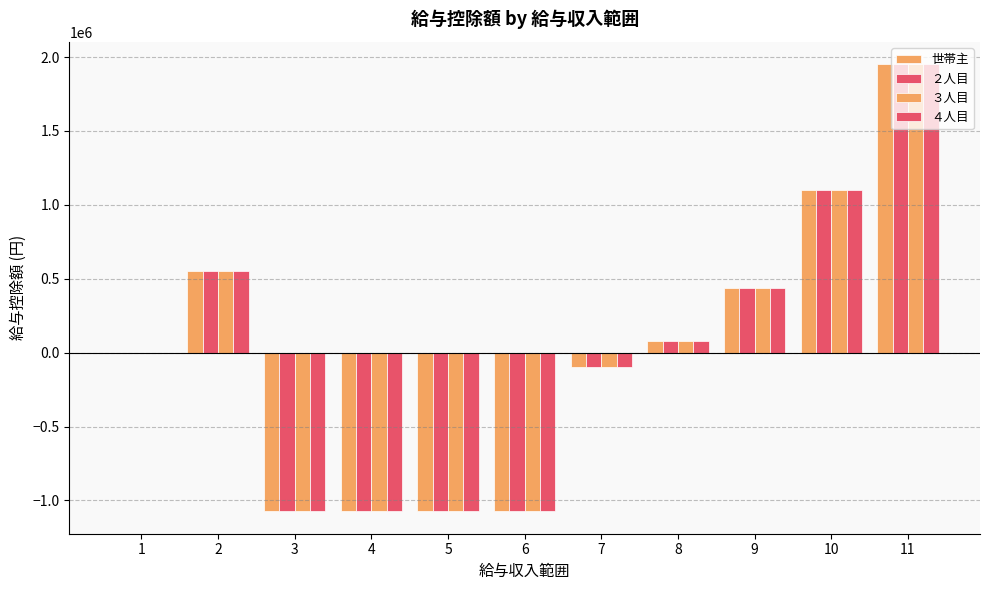

Count the number of data series in this chart.

4